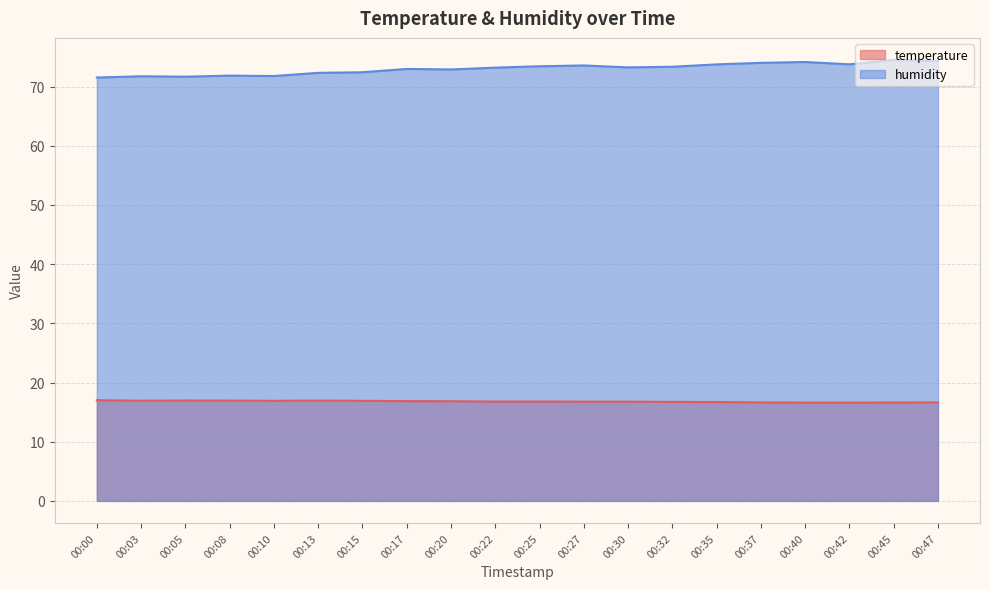

How many lines are shown in the chart?

2